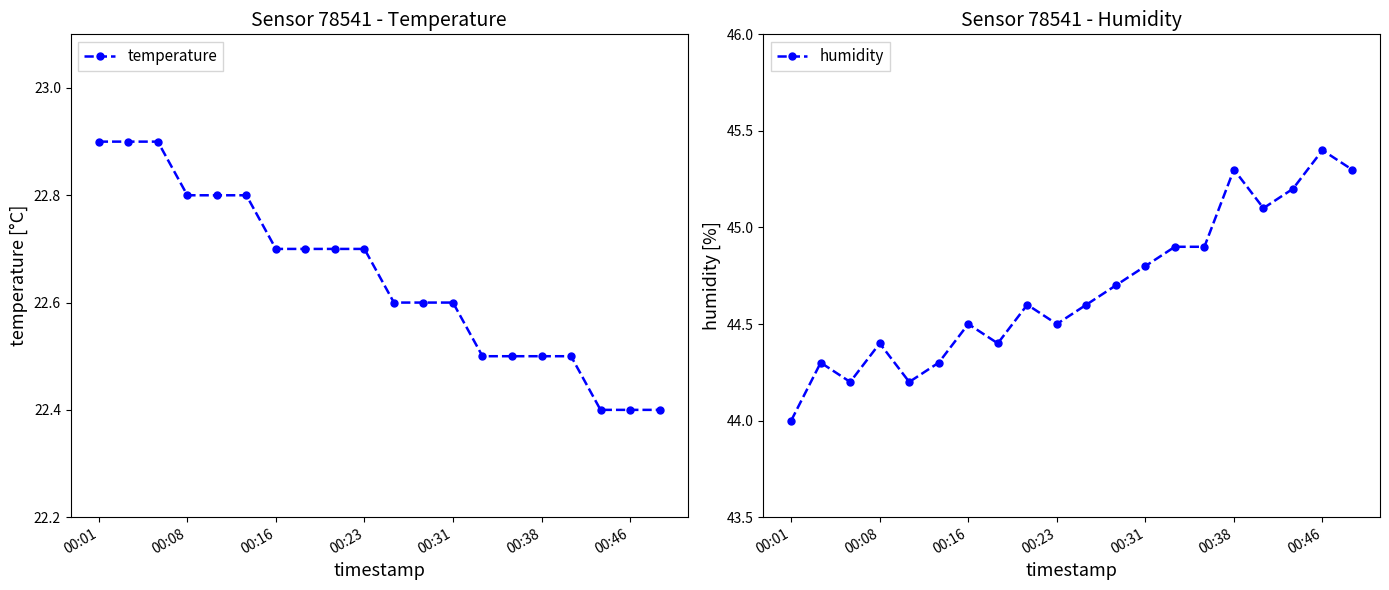

What is the average value of the temperature series?

22.6